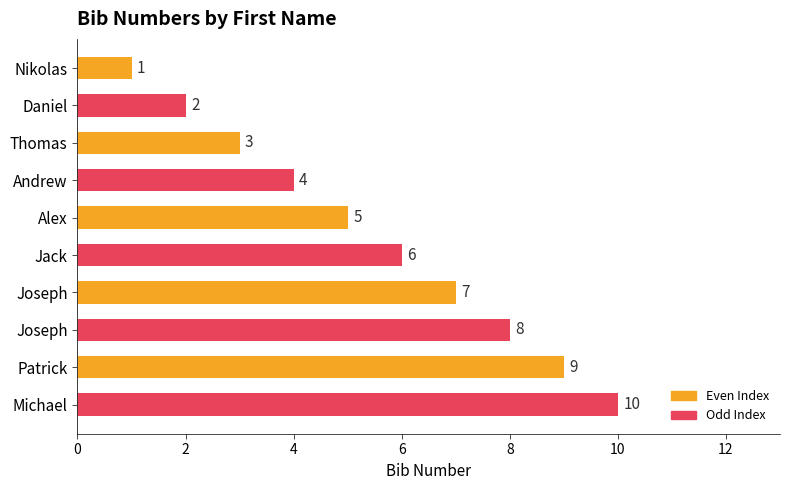

Count the number of categories in the chart.

10